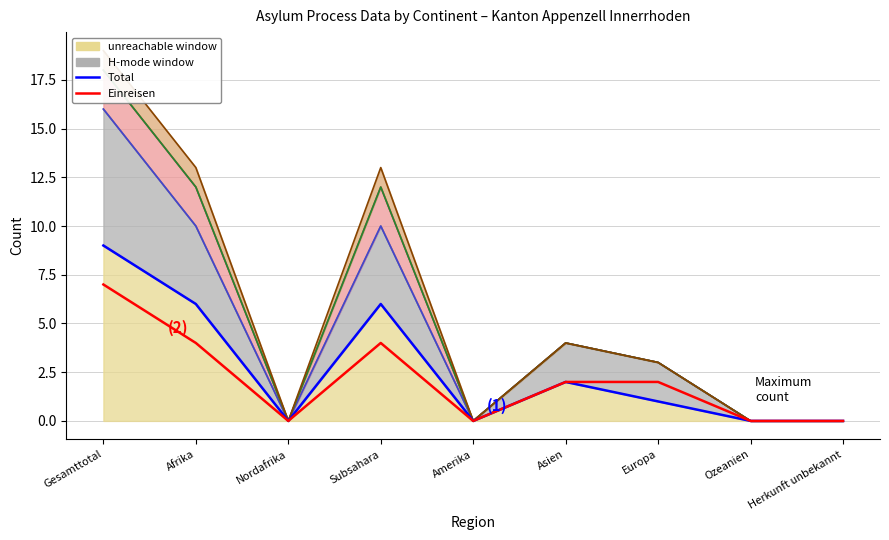

In Total (line), how many points are higher than both neighbors (excluding endpoints)?

2